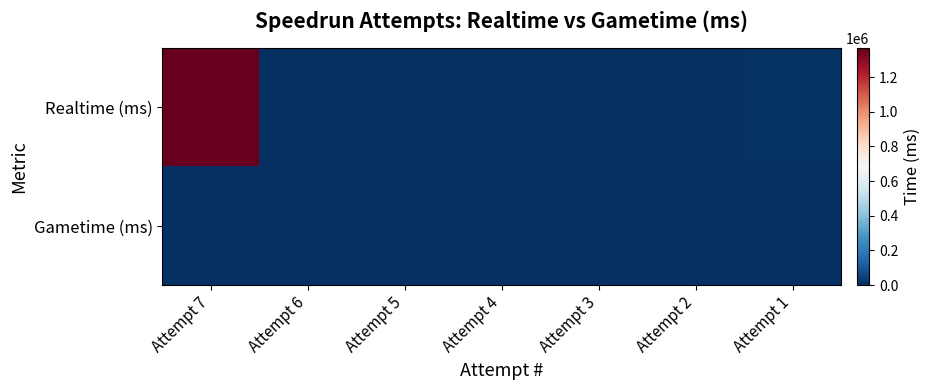

Reading right to left, transcribe all the data shown in this chart.

Realtime (ms): Attempt 1=6935	Attempt 2=0	Attempt 3=0	Attempt 4=0	Attempt 5=0	Attempt 6=0	Attempt 7=1366556
Gametime (ms): Attempt 1=0	Attempt 2=0	Attempt 3=0	Attempt 4=0	Attempt 5=0	Attempt 6=0	Attempt 7=0